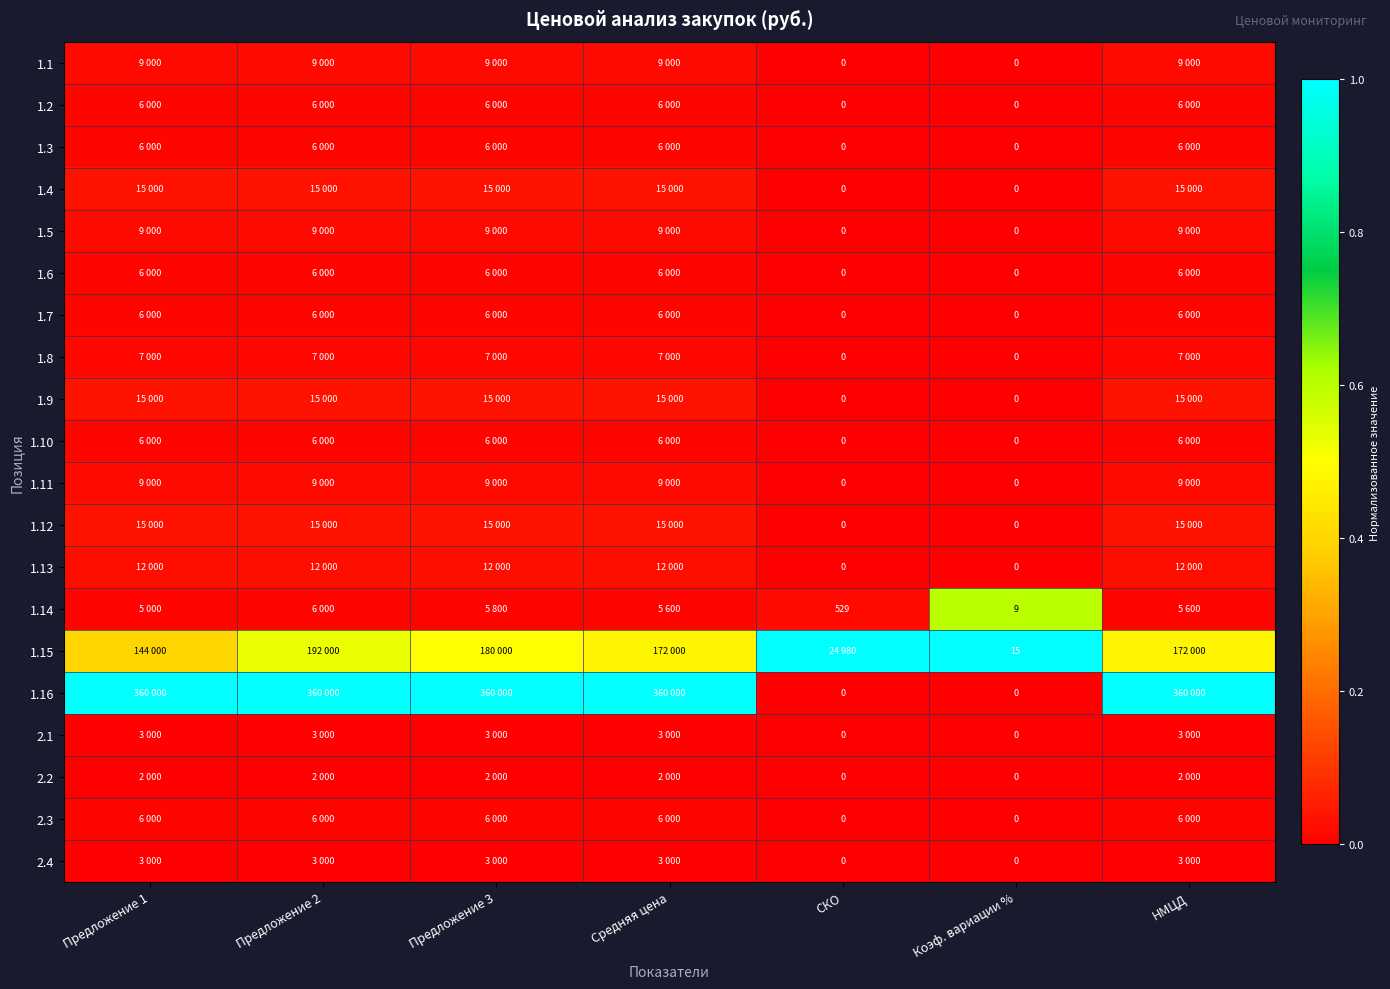

What is the greatest value displayed?

1.0